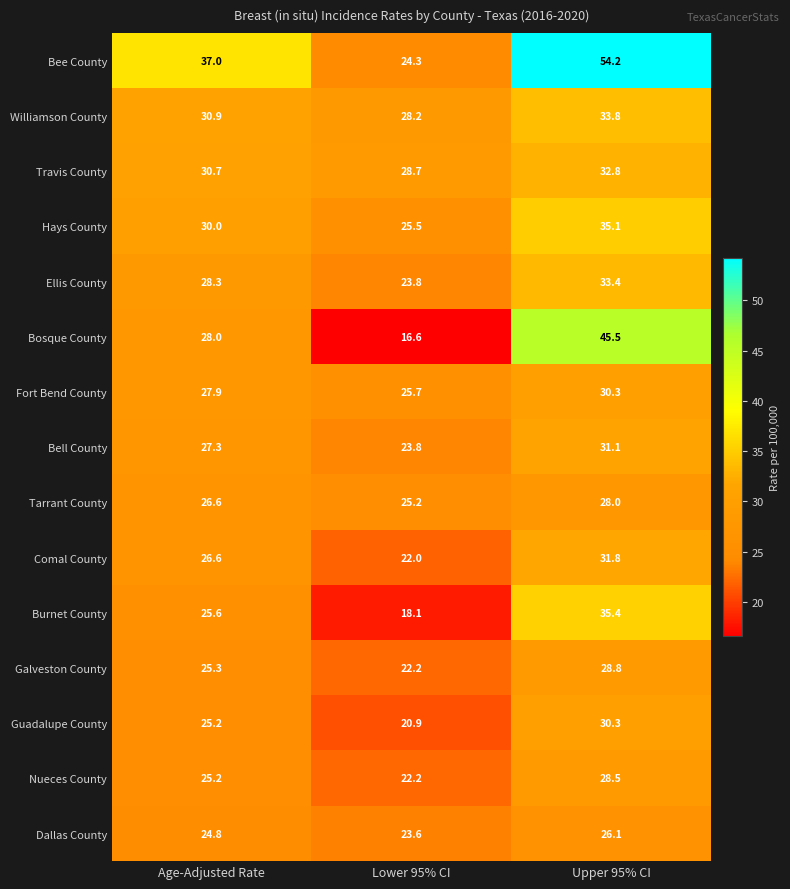

What is the average value of the Comal County series?

26.8